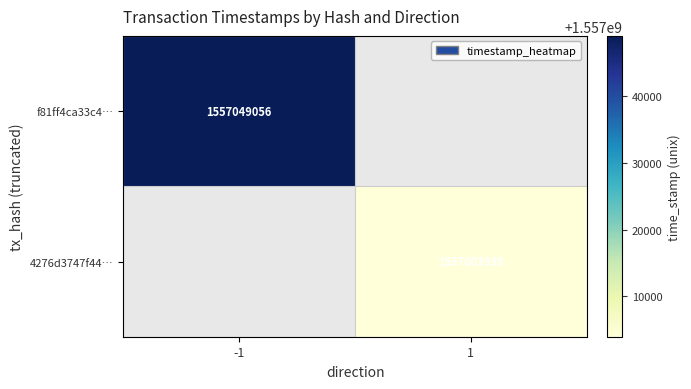

True or false: 4276d3747f44… has a value of 1557003938 at 1.

True